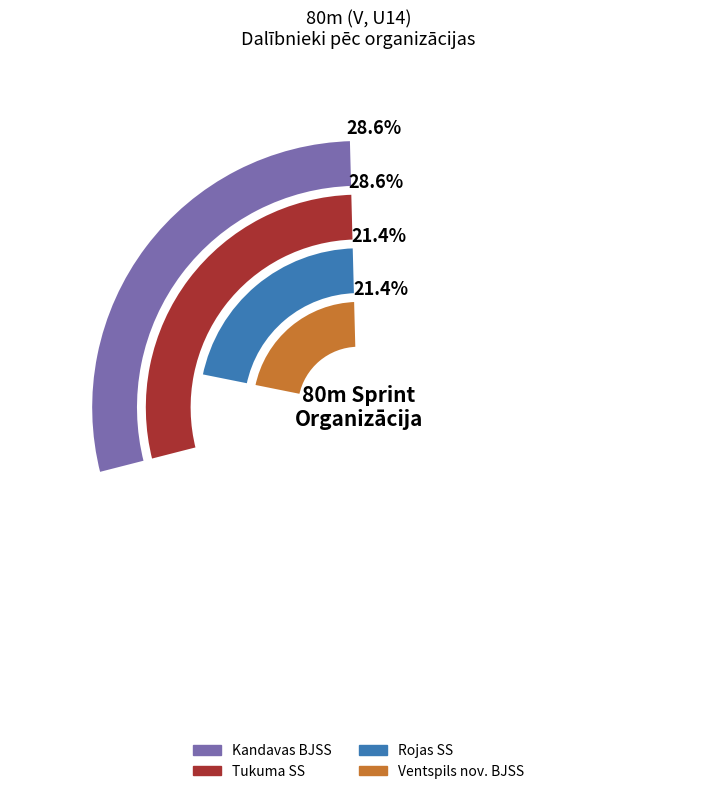

To the nearest percent, what percentage of the pie is Kandavas BJSS?

29%